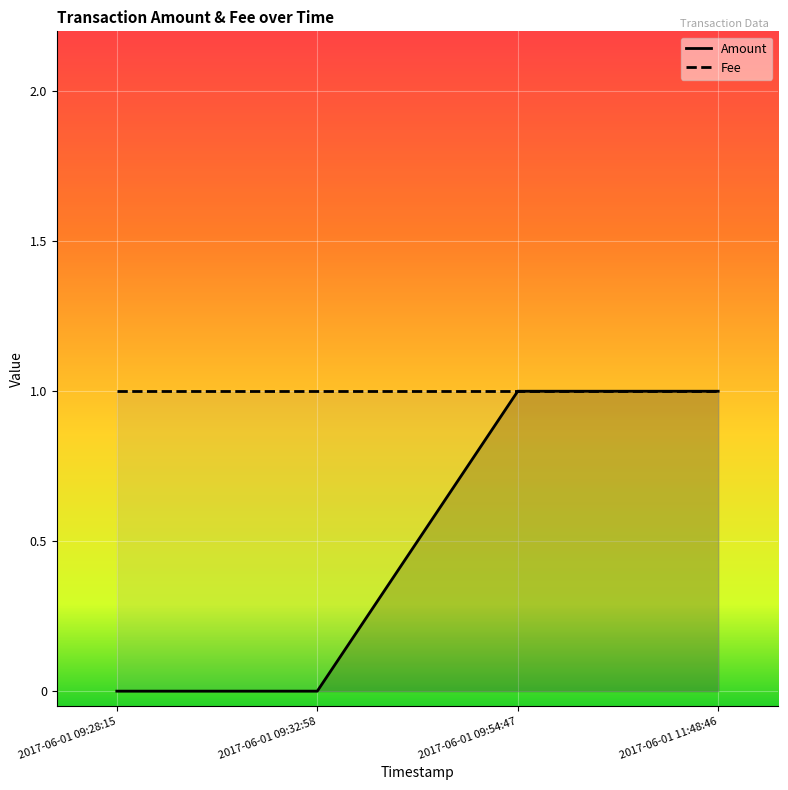

Rank the categories by value from highest to lowest.

2017-06-01 09:54:47, 2017-06-01 11:48:46, 2017-06-01 09:28:15, 2017-06-01 09:32:58